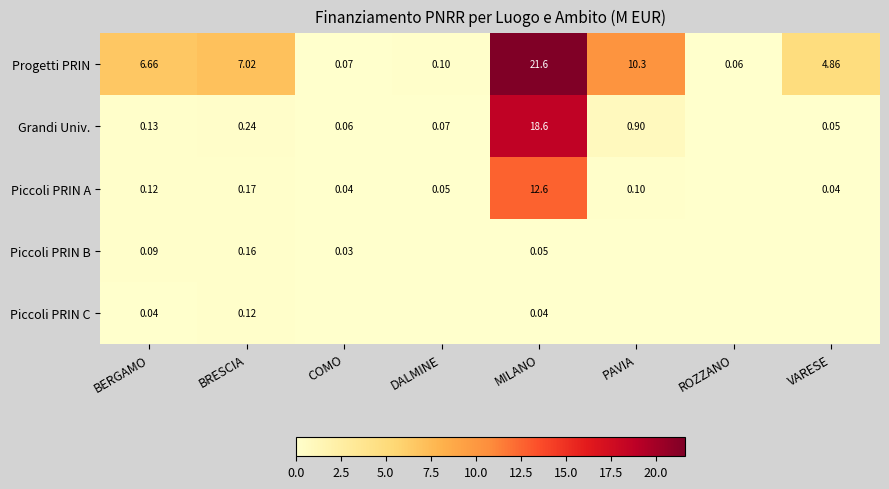

List the labels in order of Progetti PRIN value, largest first.

MILANO, PAVIA, BRESCIA, BERGAMO, VARESE, DALMINE, COMO, ROZZANO